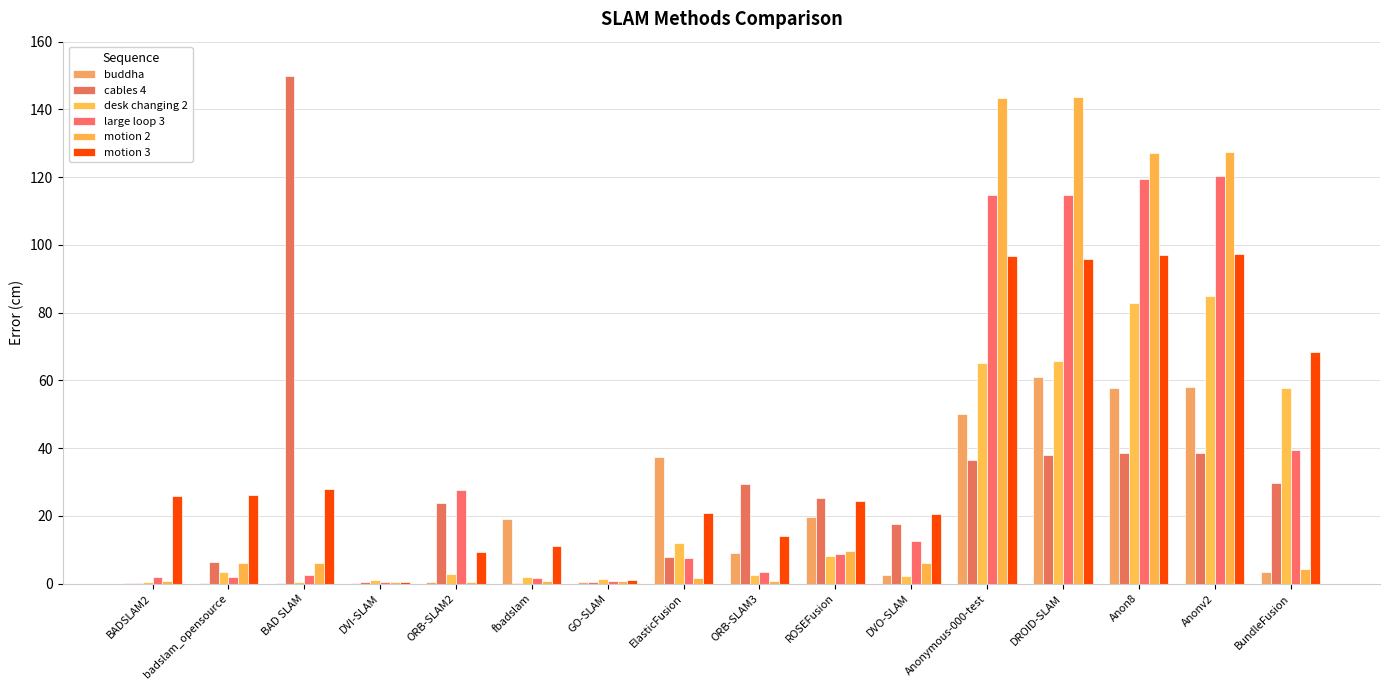

What is the total value across all series at DROID-SLAM?

519.1